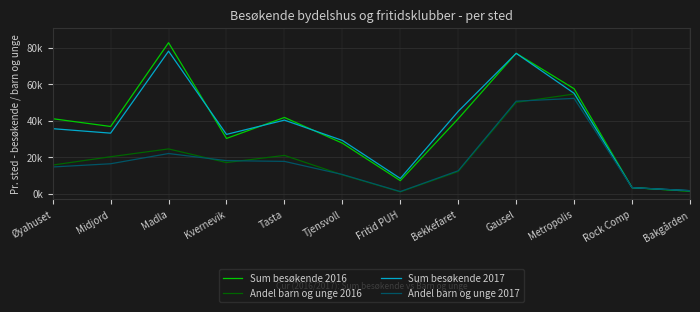

At Madla, list the series in order from largest to smallest.

Sum besøkende 2016, Sum besøkende 2017, Andel barn og unge 2016, Andel barn og unge 2017